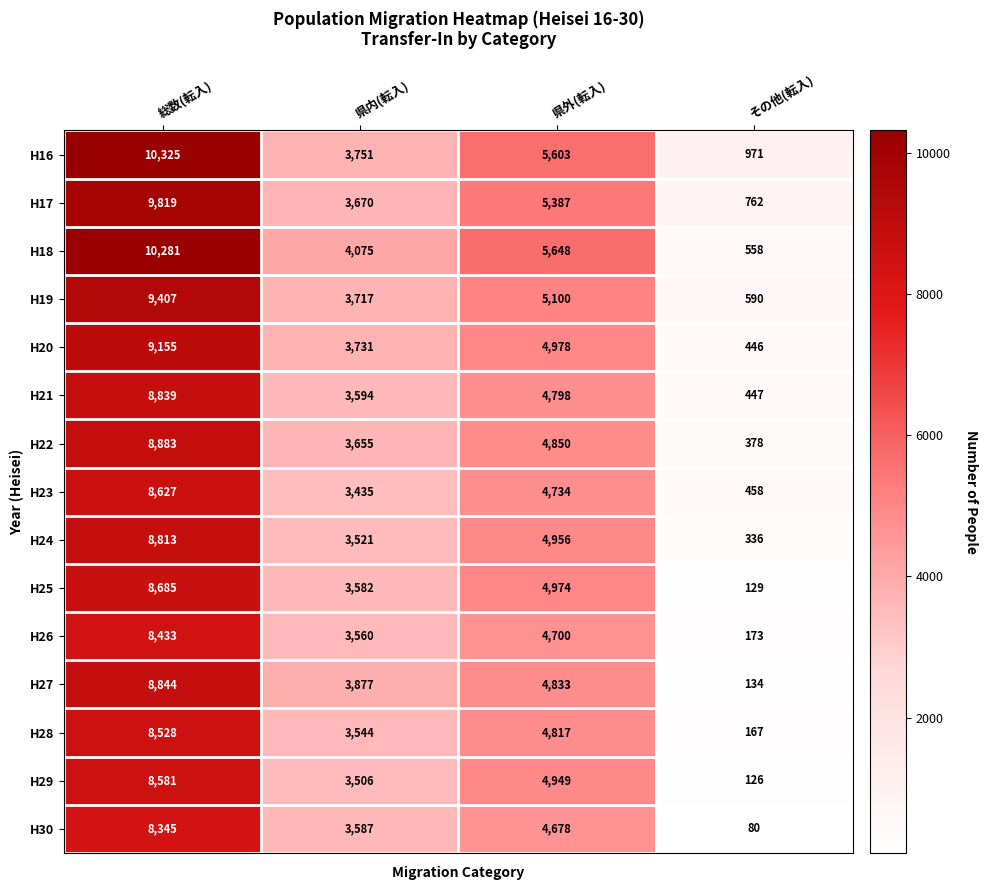

At how many categories does at least one series exceed 2442?

3